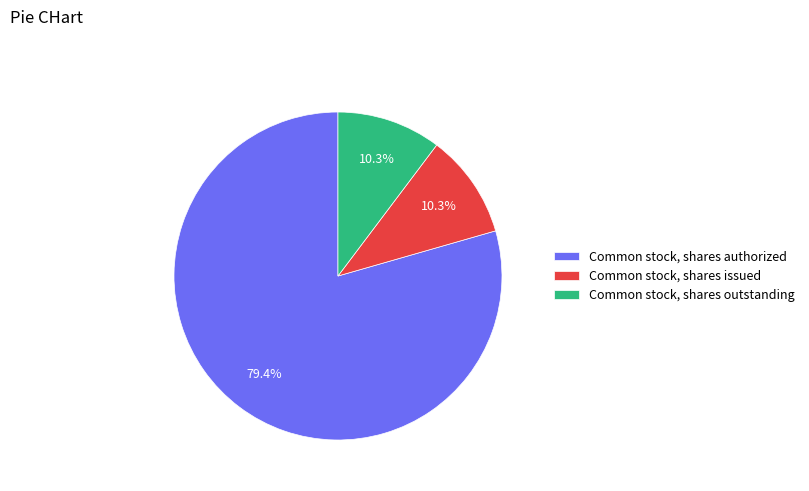

Which category accounts for the majority?

Common stock, shares authorized